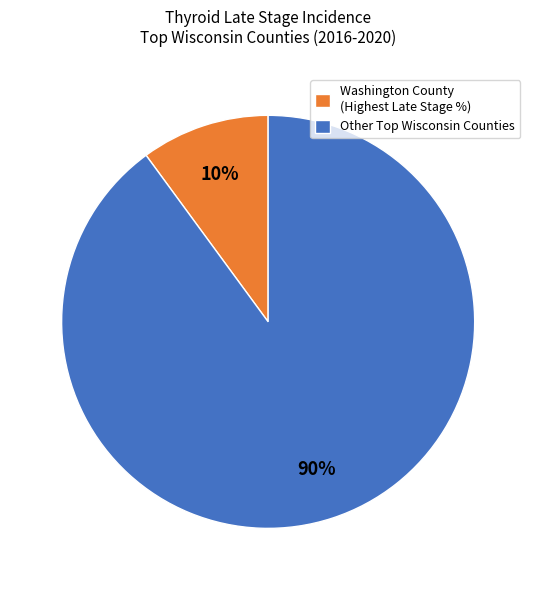

How many segments does this pie chart have?

2